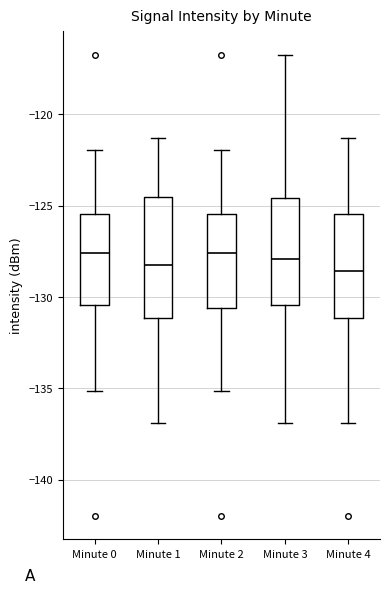

Reading left to right, read every box against the y-axis: the position of its median line, the range the box covers, and the ends of its whiskers. The values are not printed on the chart, so give them approximately, as read against the axis.

Minute 0: median -127.5, box -130.5 to -125.5, whiskers -135.0 to -122.0
Minute 1: median -128.5, box -131.0 to -124.5, whiskers -137.0 to -121.5
Minute 2: median -127.5, box -130.5 to -125.5, whiskers -135.0 to -122.0
Minute 3: median -128.0, box -130.5 to -124.5, whiskers -137.0 to -116.5
Minute 4: median -128.5, box -131.0 to -125.5, whiskers -137.0 to -121.5